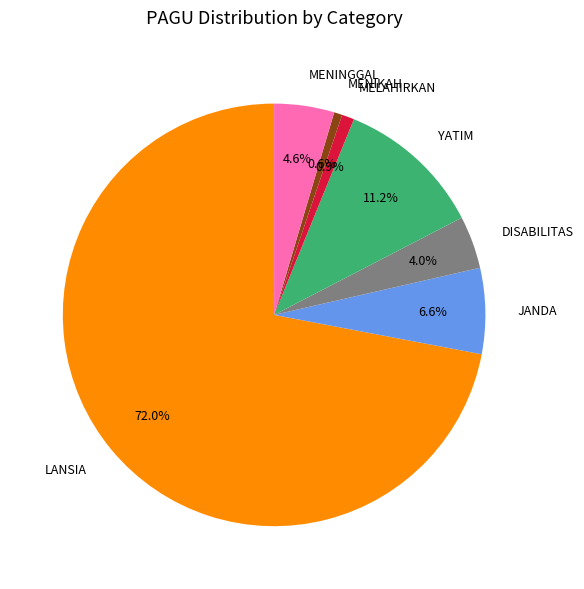

Which category accounts for the majority?

LANSIA